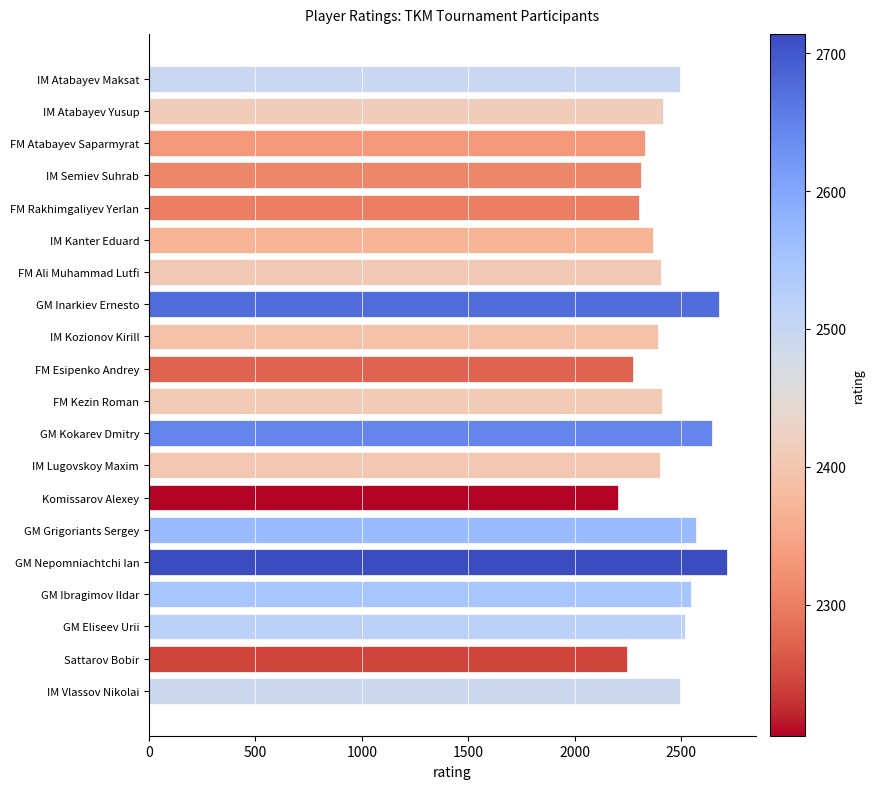

What value does the data have at FM Atabayev Saparmyrat, to the nearest 50?

2350